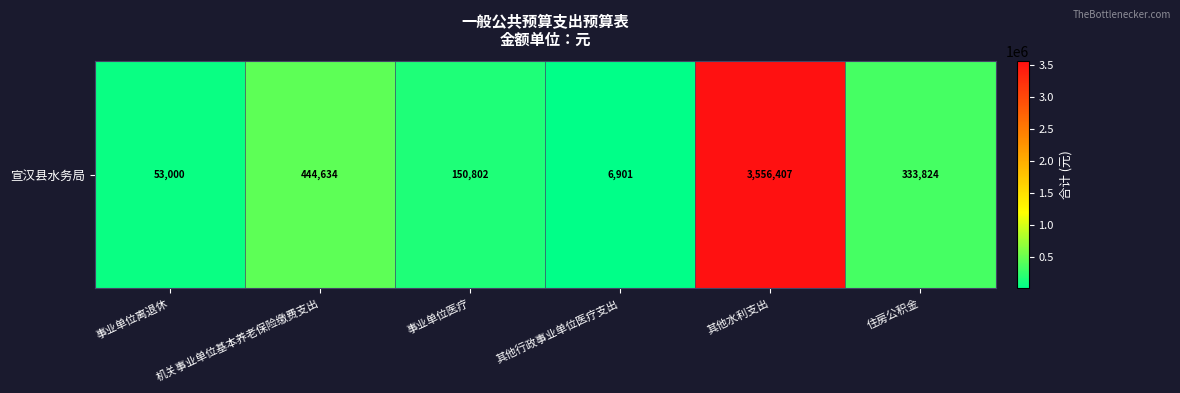

Reading left to right, what are all the values shown in this chart?

事业单位离退休=53000	机关事业单位基本养老保险缴费支出=444634	事业单位医疗=150802	其他行政事业单位医疗支出=6901	其他水利支出=3556407	住房公积金=333824